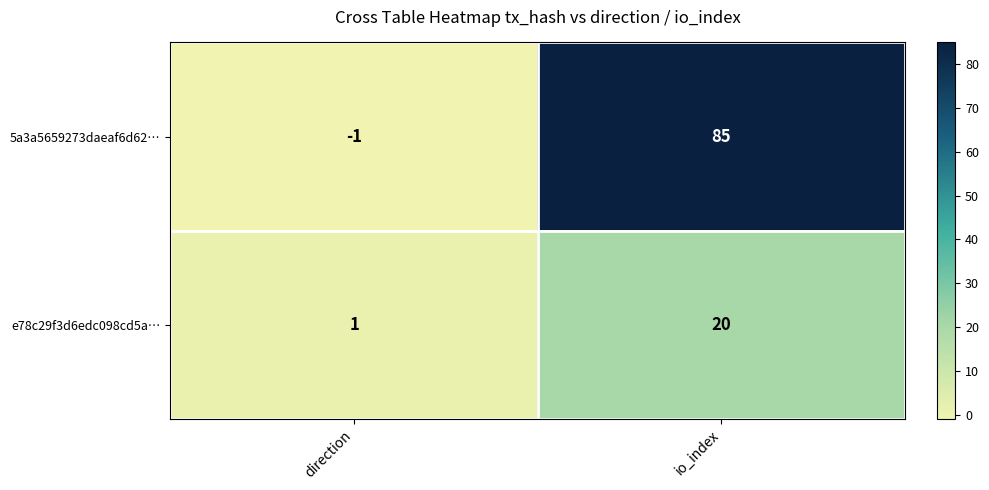

Between direction and io_index, which series saw the biggest shift?

5a3a5659273daeaf6d62…